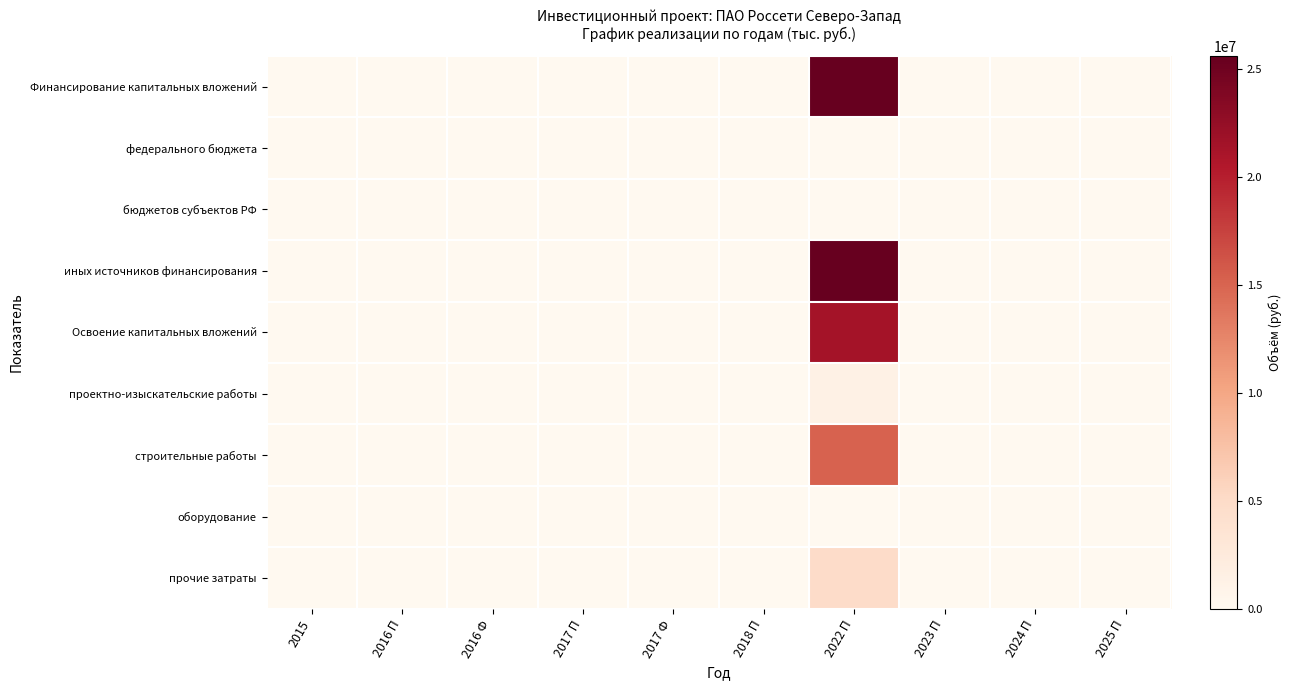

Count the number of data series in this chart.

9